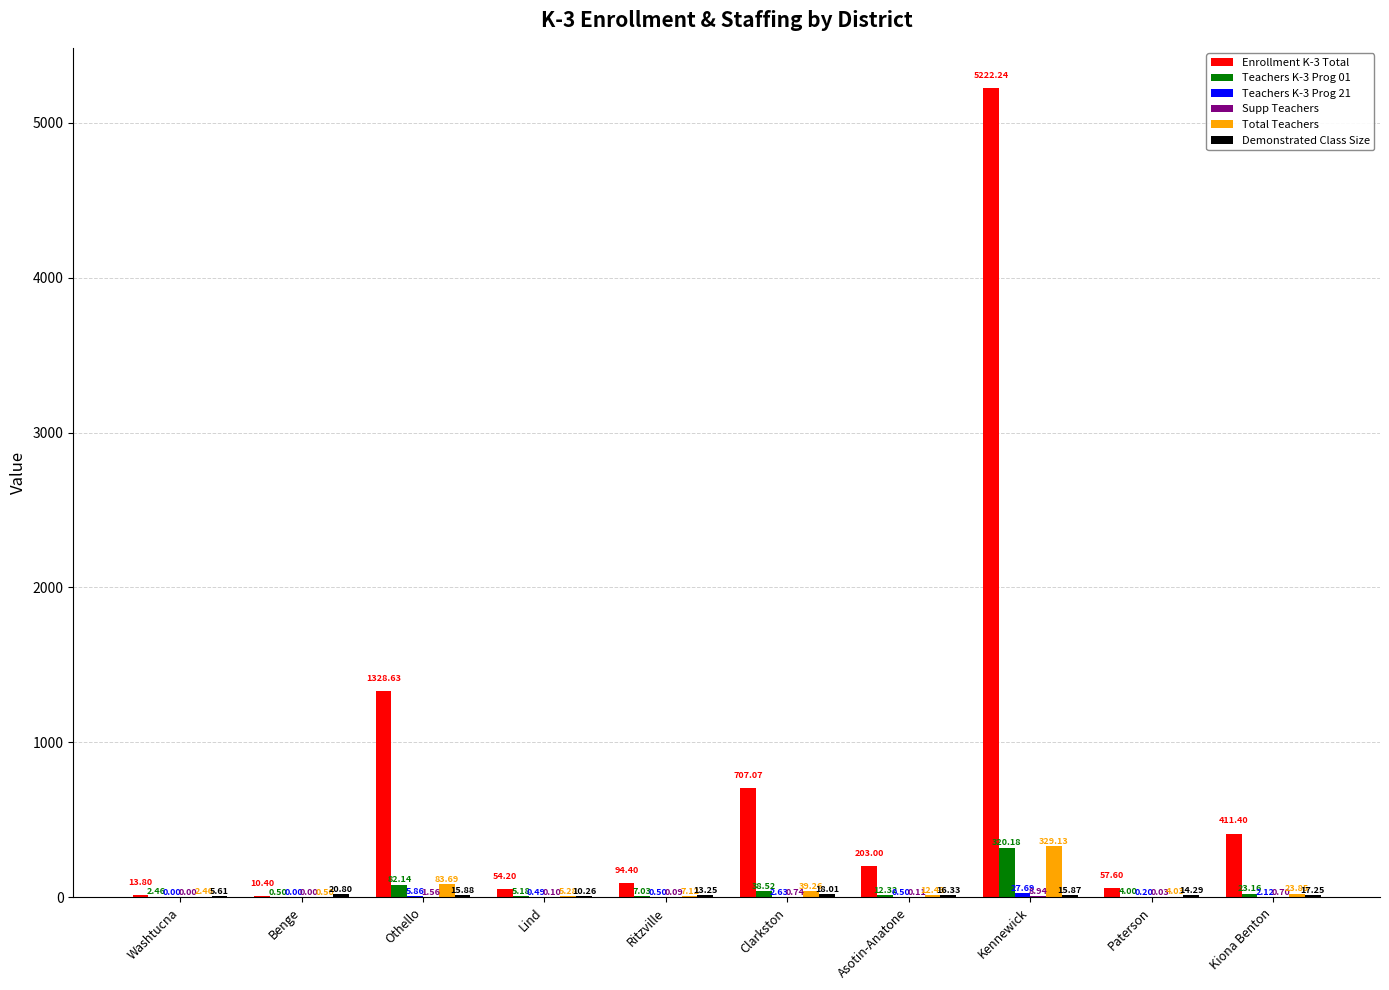

Which series changed the most between Othello and Lind?

Enrollment K-3 Total